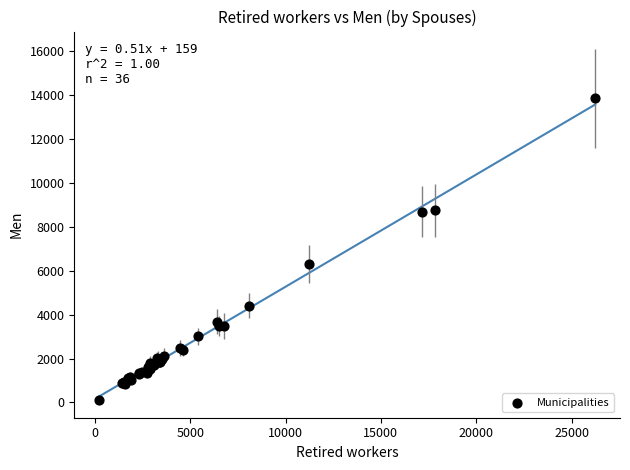

What Y value in the scatter plot is closest to 6985?

6300